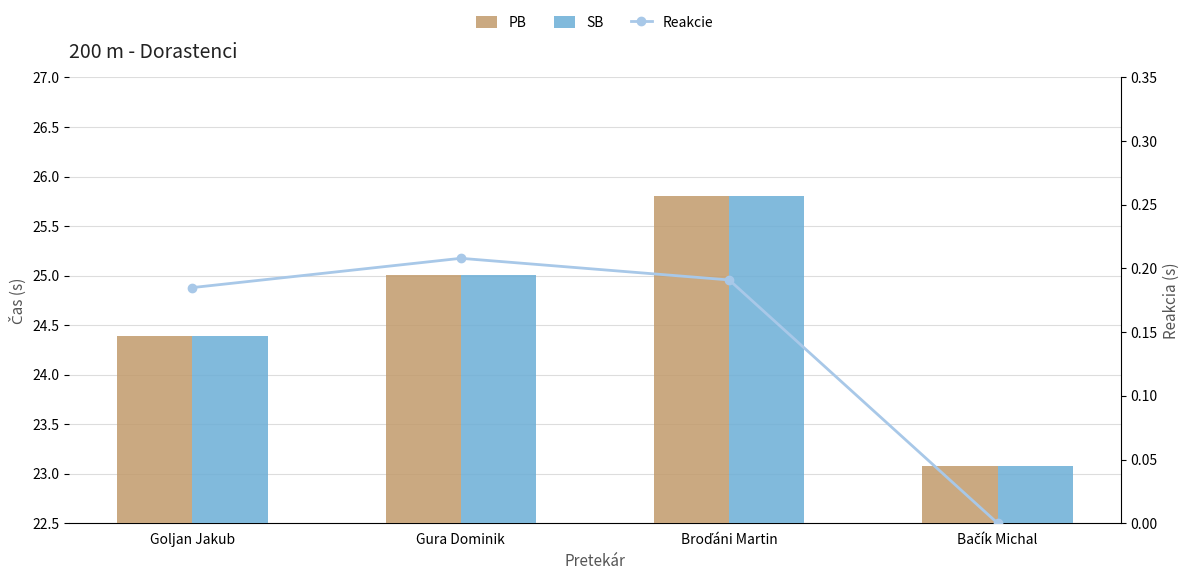

Which series has the widest spread of values?

PB